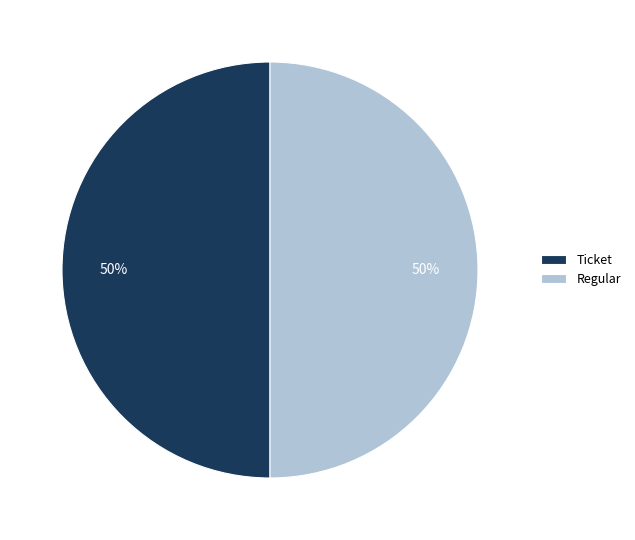

Is it true that Regular is 35% of the pie?

False